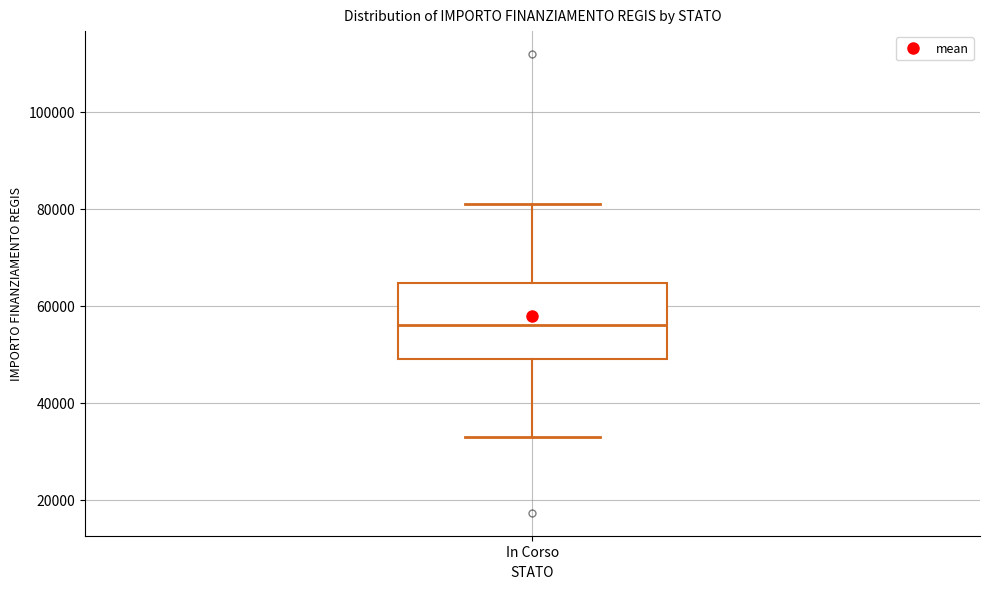

Transcribe this box plot: give where the median line is, the range the box spans, and where the two whiskers end, as read against the y-axis. The values are not printed on the chart, so give them approximately, as read against the axis.

median 56000, box 50000 to 64000, whiskers 32000 to 80000